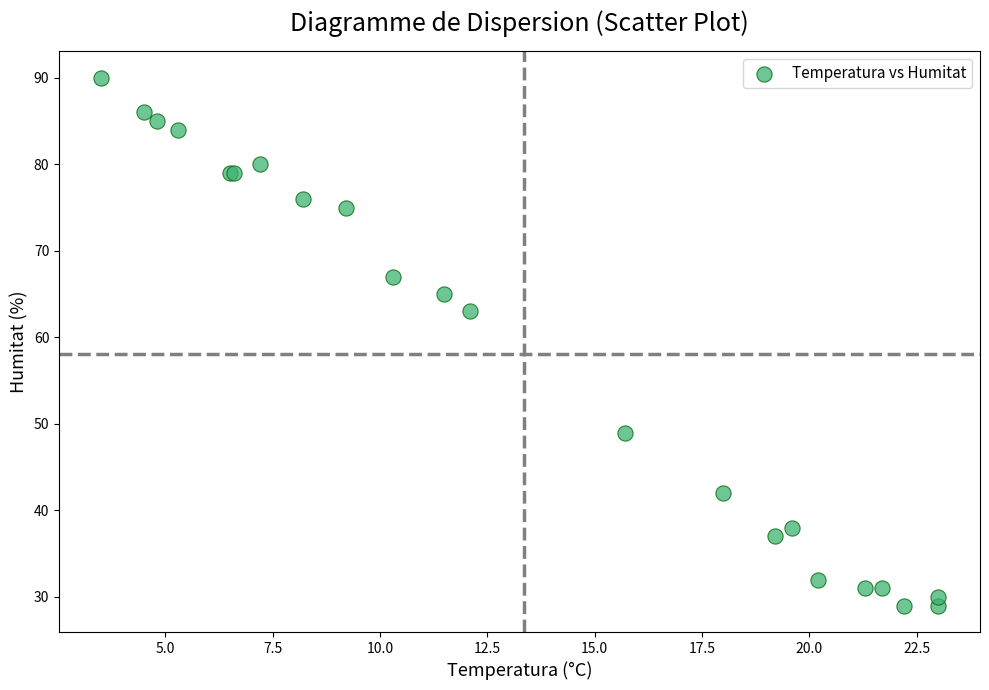

What Y value in the scatter plot is closest to 59?

63